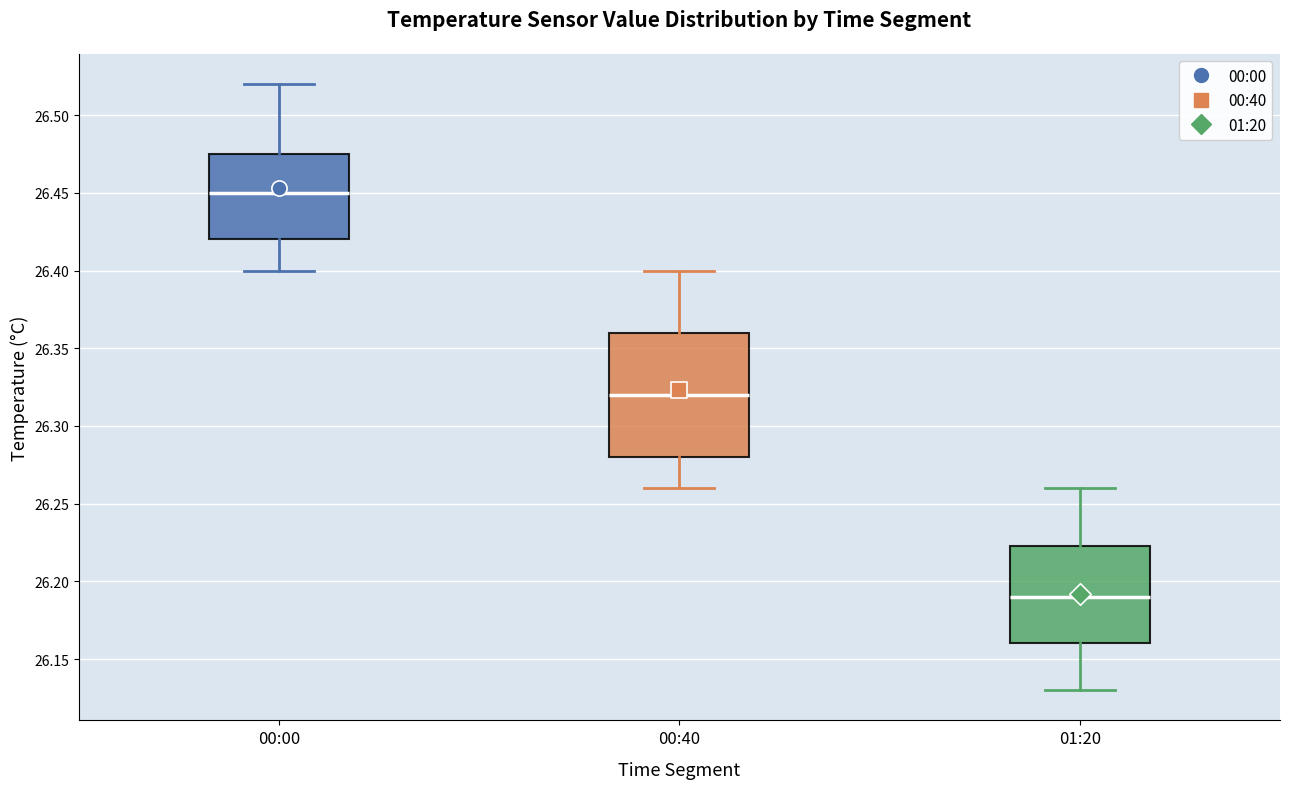

Where does the median line of the box for 01:20 sit on the y-axis? The values are not printed on the chart, so give them approximately, as read against the axis.

26.190